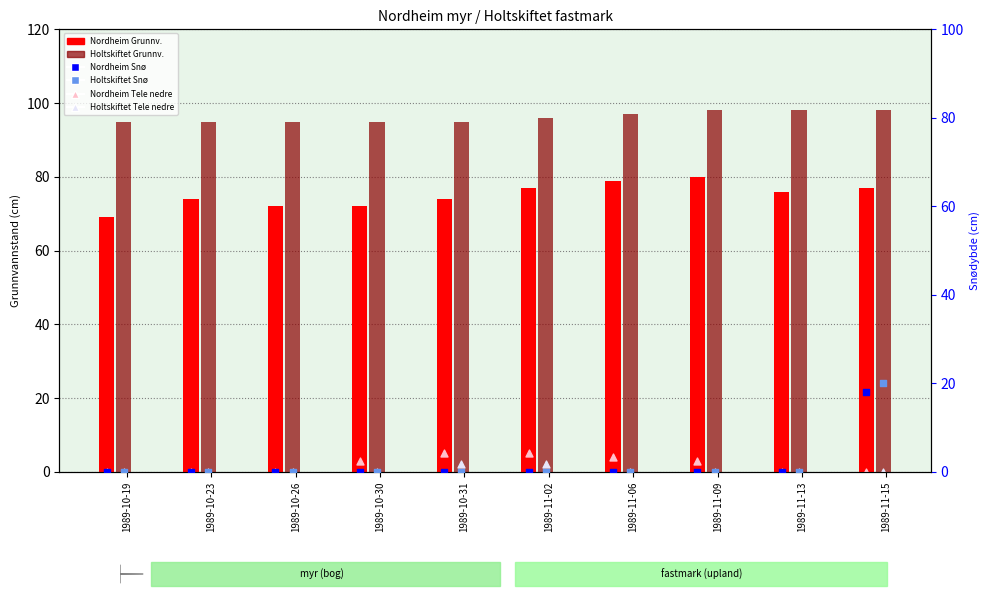

What are all the series names shown in the legend?

Nordheim Grunnv., Holtskiftet Grunnv., Nordheim Tele nedre, Holtskiftet Tele nedre, Nordheim Snø, Holtskiftet Snø